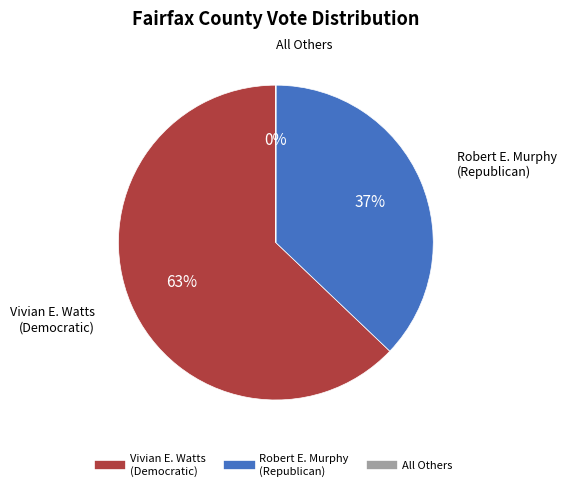

The Robert E. Murphy (Republican) slice represents 24% of the pie. True or false?

False